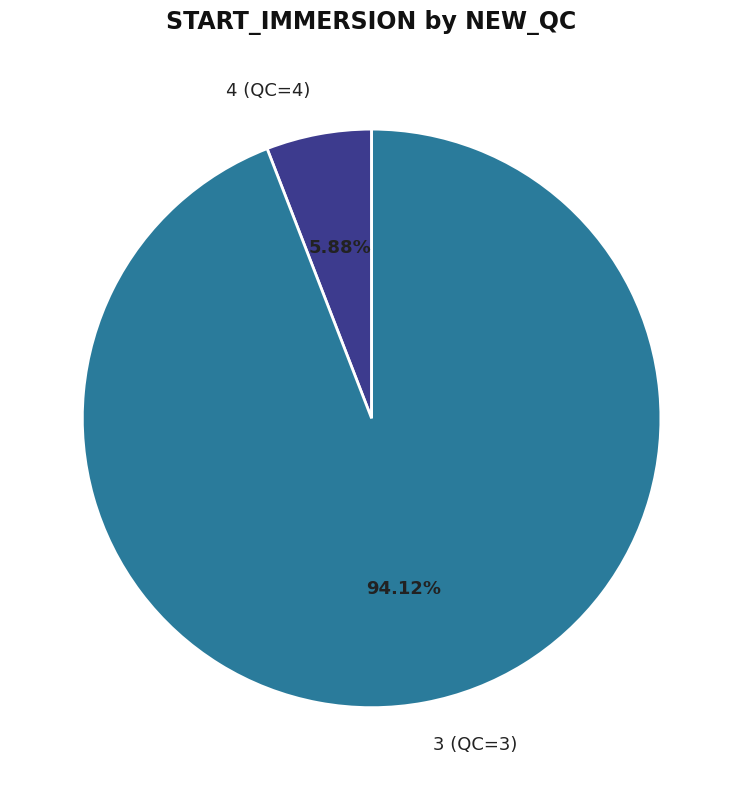

To the nearest percent, what is the average slice percentage?

50%